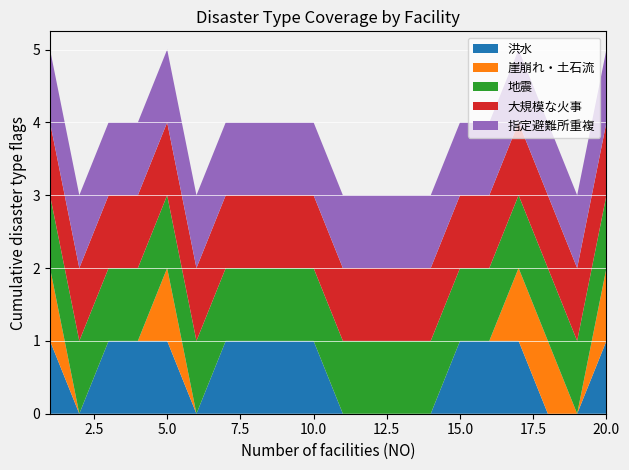

Reading right to left, transcribe all the data shown in this chart.

洪水: 1	0	0	1	1	1	0	0	0	0	1	1	1	1	0	1	1	1	0	1
崖崩れ・土石流: 1	0	1	1	0	0	0	0	0	0	0	0	0	0	0	1	0	0	0	1
地震: 1	1	1	1	1	1	1	1	1	1	1	1	1	1	1	1	1	1	1	1
大規模な火事: 1	1	1	1	1	1	1	1	1	1	1	1	1	1	1	1	1	1	1	1
指定避難所重複: 1	1	1	1	1	1	1	1	1	1	1	1	1	1	1	1	1	1	1	1